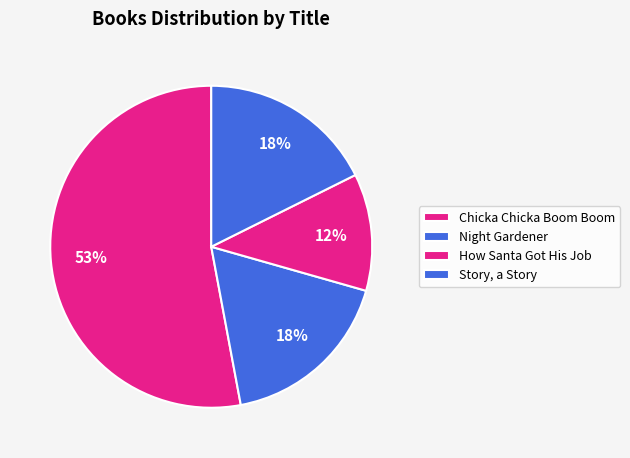

How much of the chart is everything except How Santa Got His Job?

88.2%